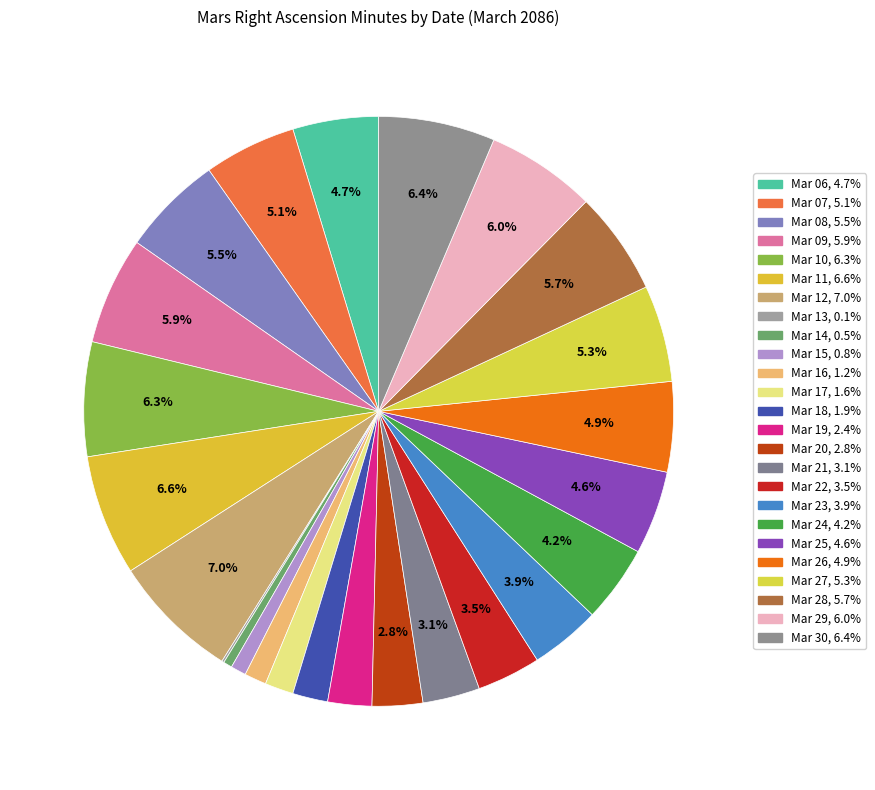

Rank the categories by value from lowest to highest.

Mar 13, Mar 14, Mar 15, Mar 16, Mar 17, Mar 18, Mar 19, Mar 20, Mar 21, Mar 22, Mar 23, Mar 24, Mar 25, Mar 06, Mar 26, Mar 07, Mar 27, Mar 08, Mar 28, Mar 09, Mar 29, Mar 10, Mar 30, Mar 11, Mar 12